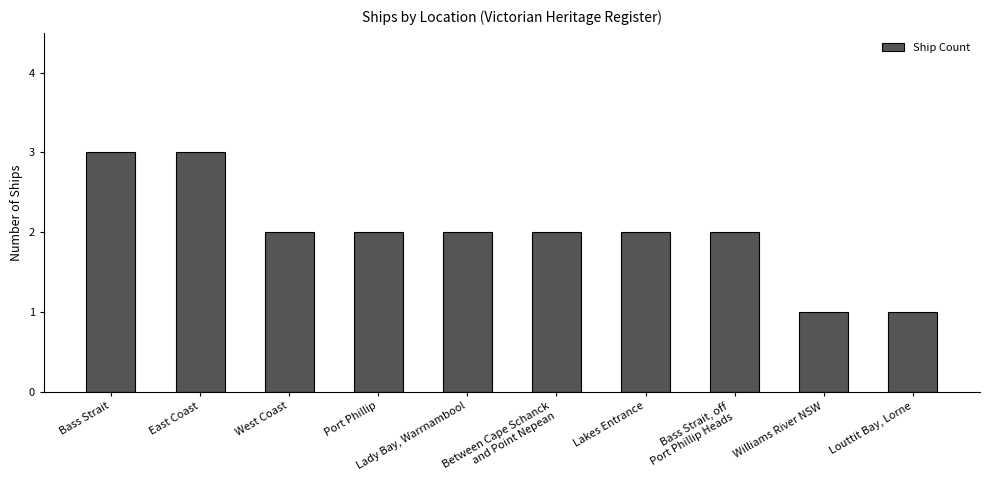

Does the chart contain any negative values?

No